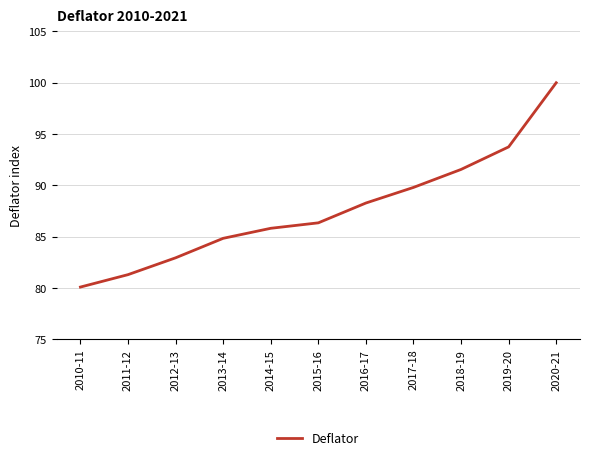

The chart shows a value of 85.8 at 2014-15. True or false?

True